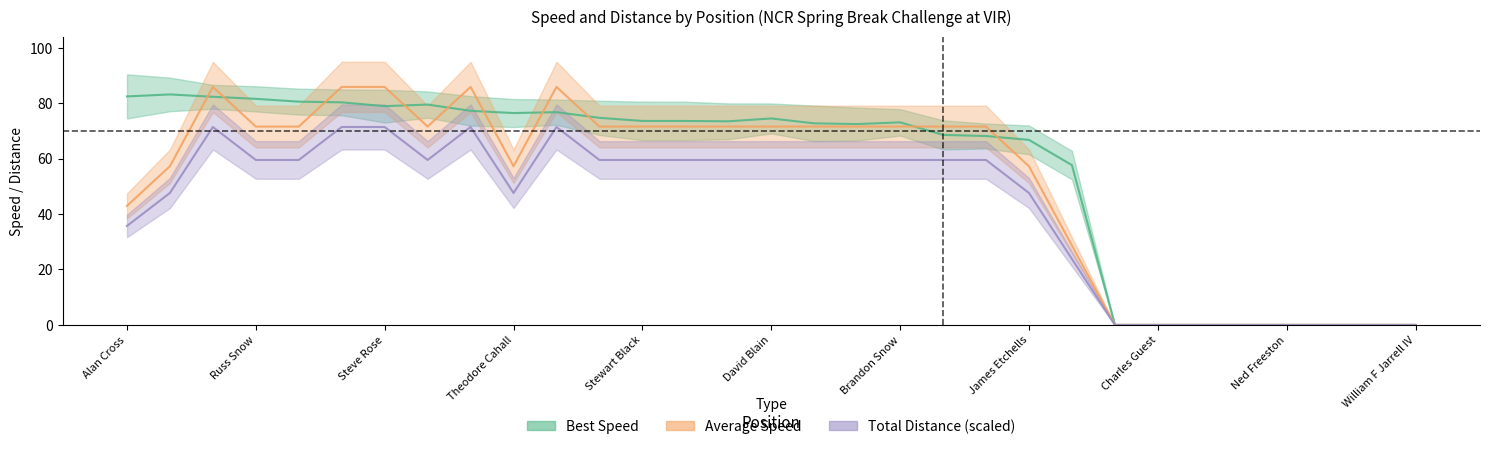

How many values in the Best Speed series are below 73?

14